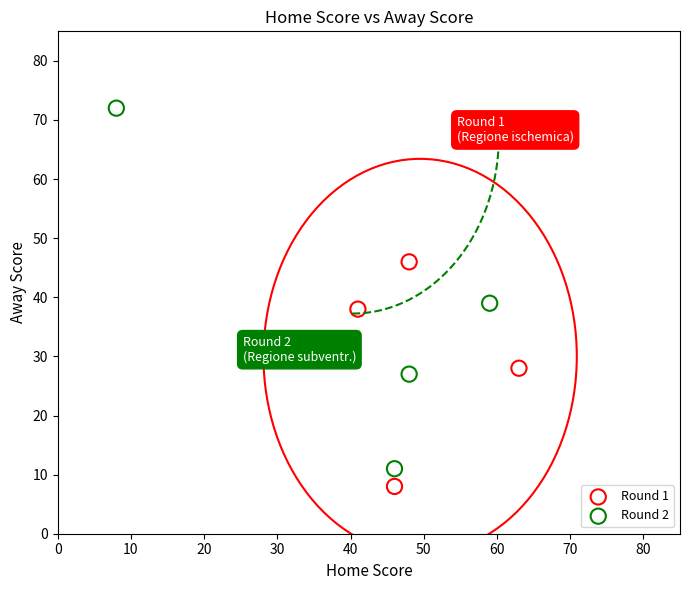

Which series reaches the maximum Y coordinate?

Round 2